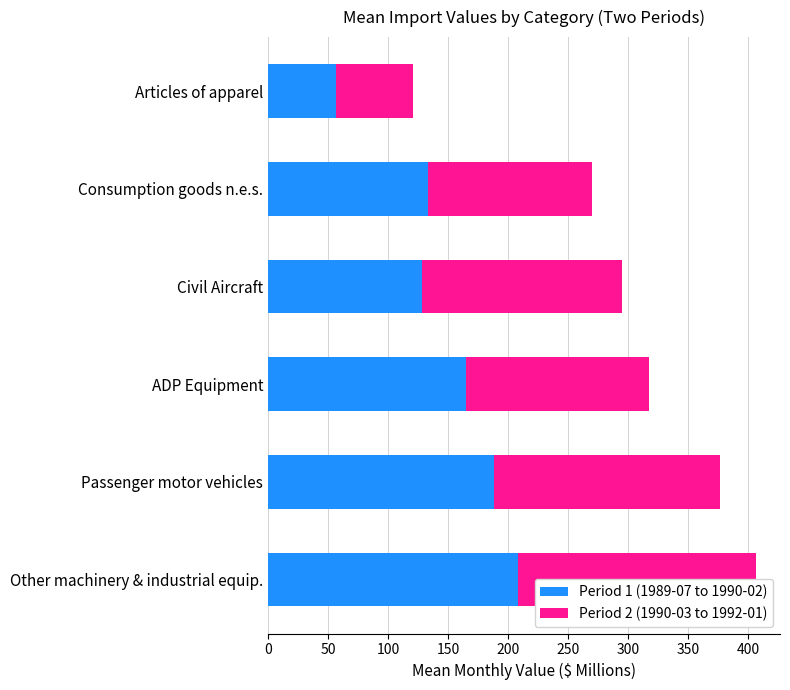

What is the average value of the Period 1 (1989-07 to 1990-02) series?

146.6